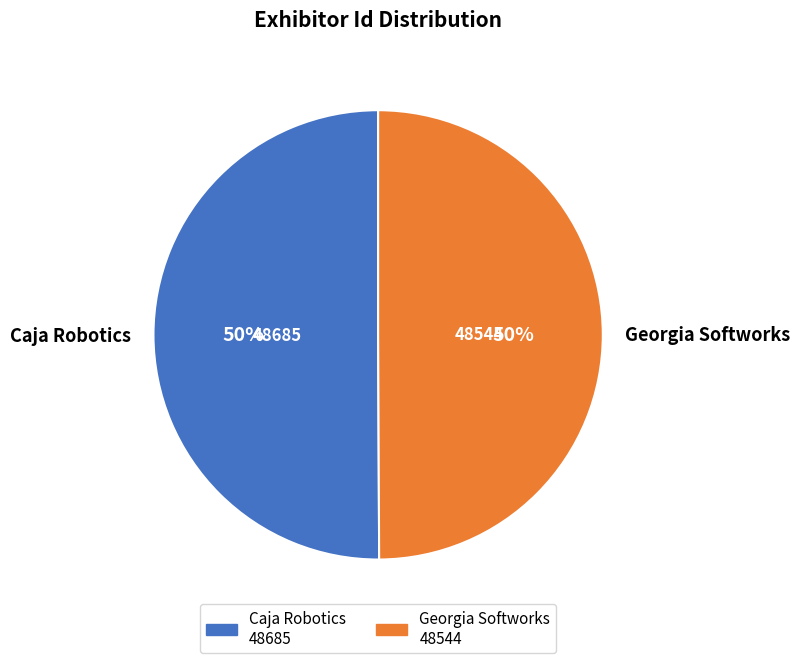

True or false: Caja Robotics accounts for 50% of the total.

True